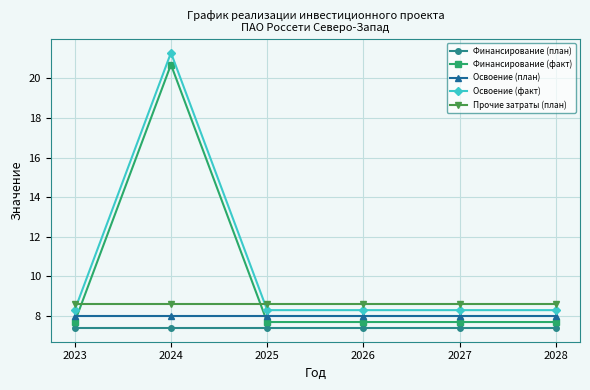

What is the greatest value displayed?

21.3